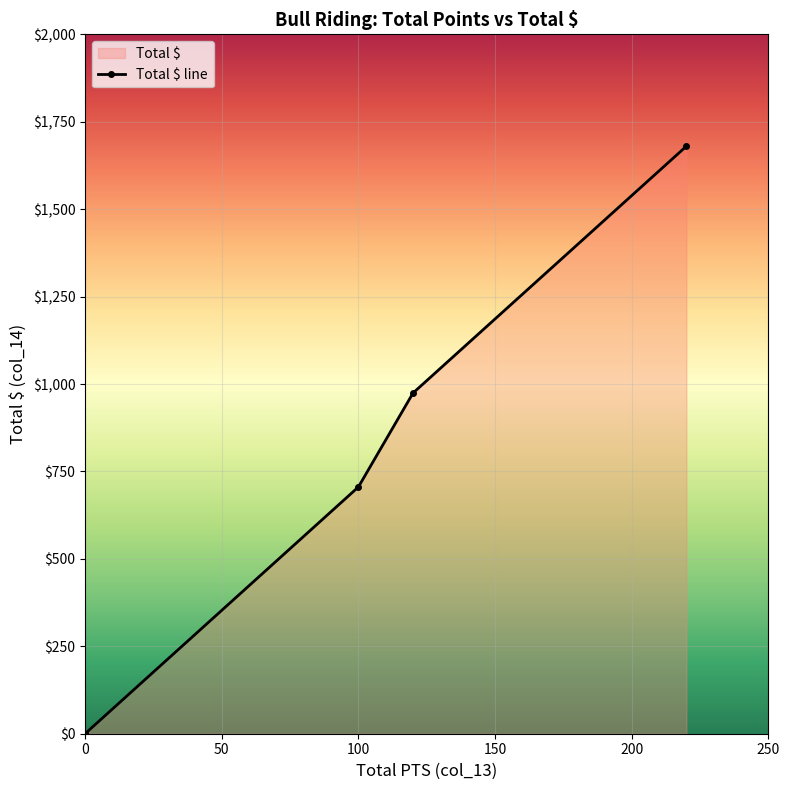

True or false: there are more than 0 points higher than both neighbors.

False